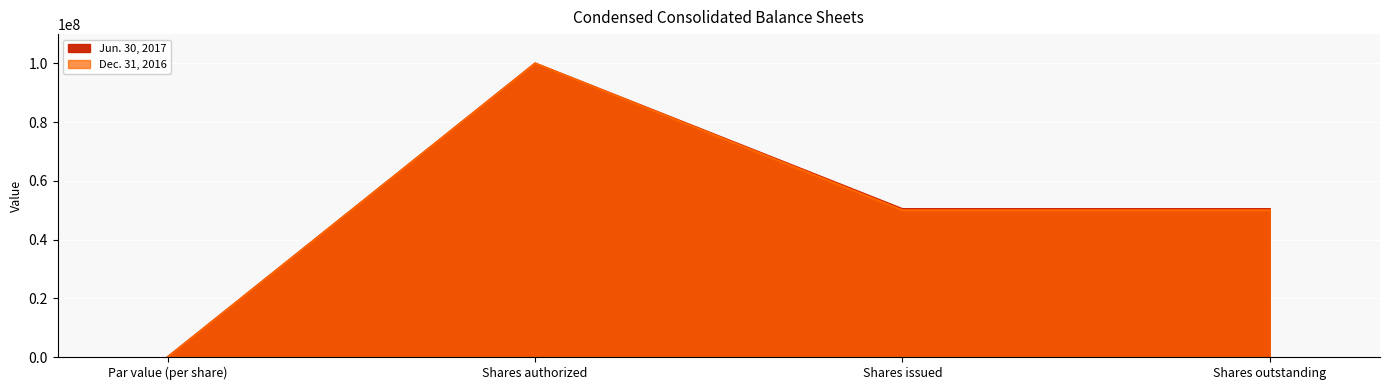

Which series has the widest spread of values?

Jun. 30, 2017